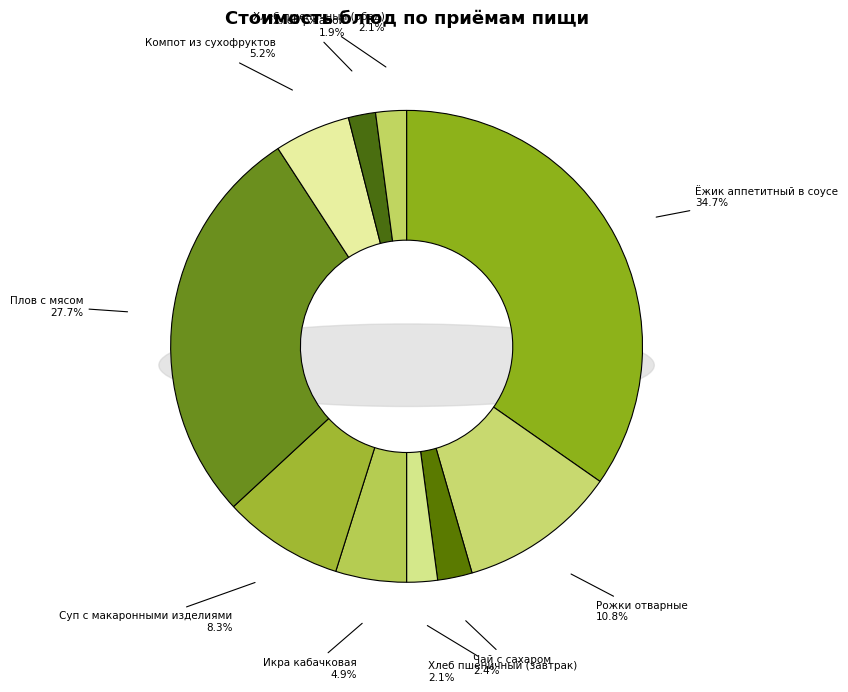

Approximately how many times larger is the value at Чай с сахаром compared to Плов с мясом?

0.1